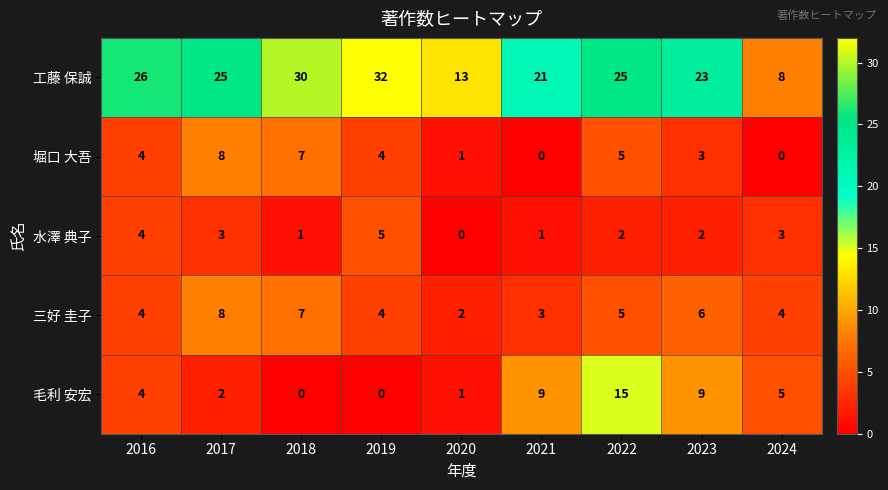

Rank the series at 2021 from highest to lowest value.

工藤 保誠, 毛利 安宏, 三好 圭子, 水澤 典子, 堀口 大吾